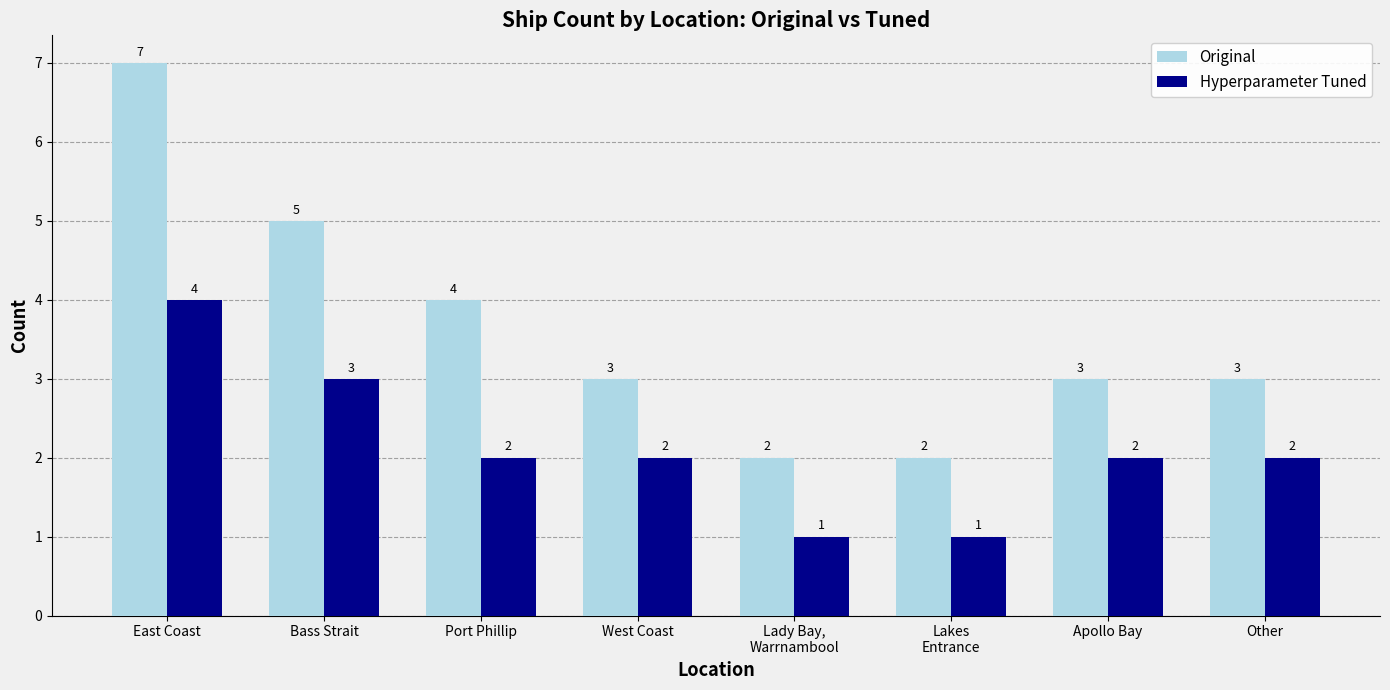

What value does the Original series have at Other?

3